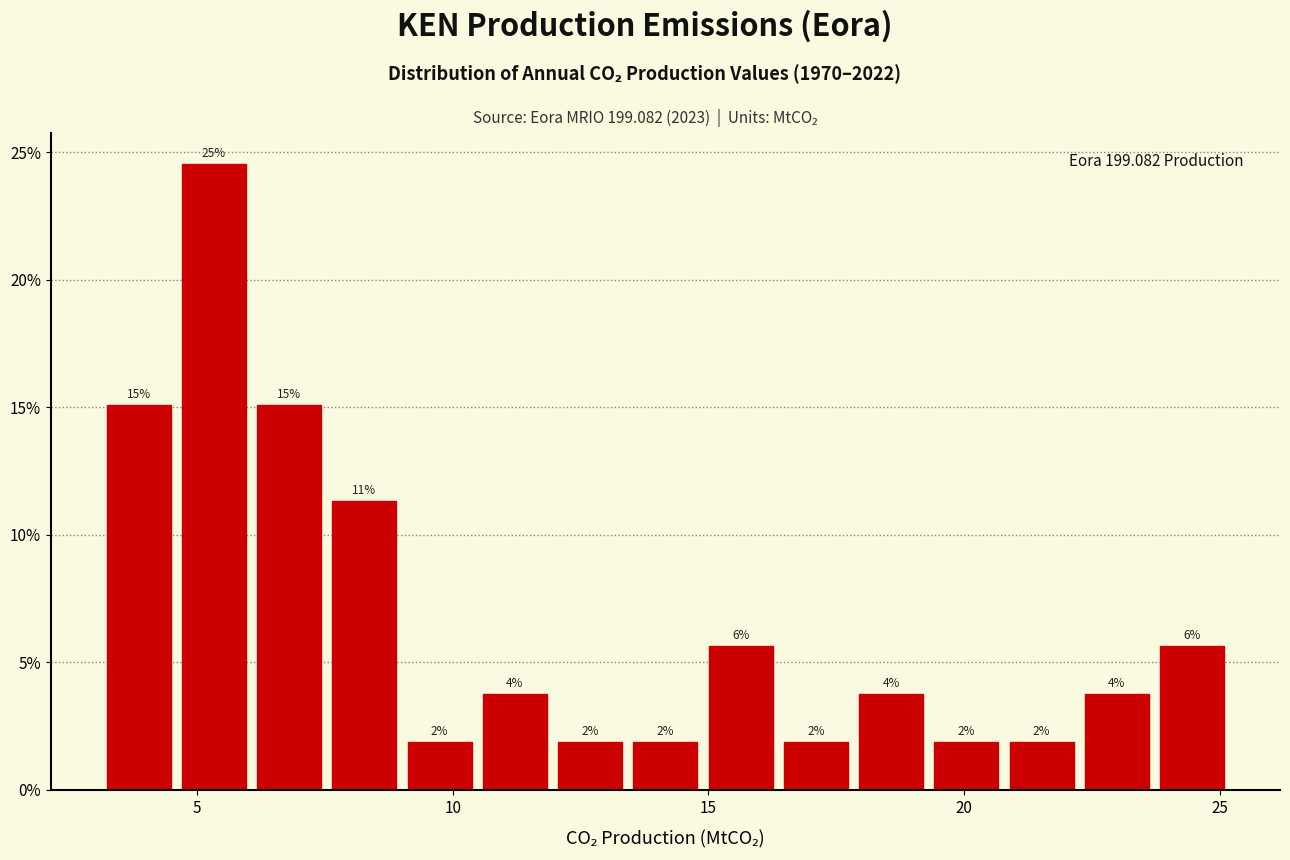

Around what value on the x-axis is the tallest bar? Give the approximate position of its centre, as read against the axis.

5.5